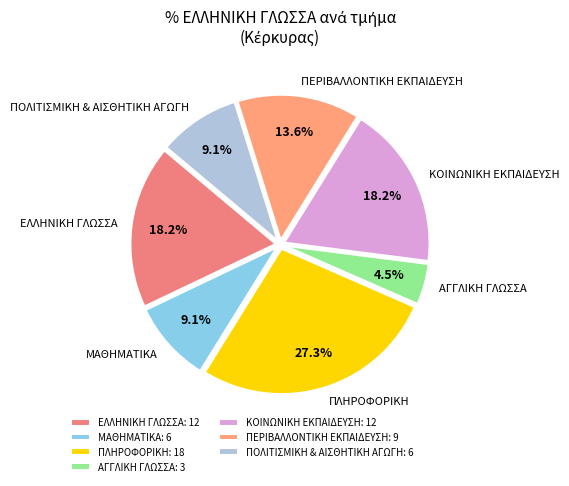

What is the ratio of the value at ΜΑΘΗΜΑΤΙΚΑ to the value at ΠΛΗΡΟΦΟΡΙΚΗ?

0.3